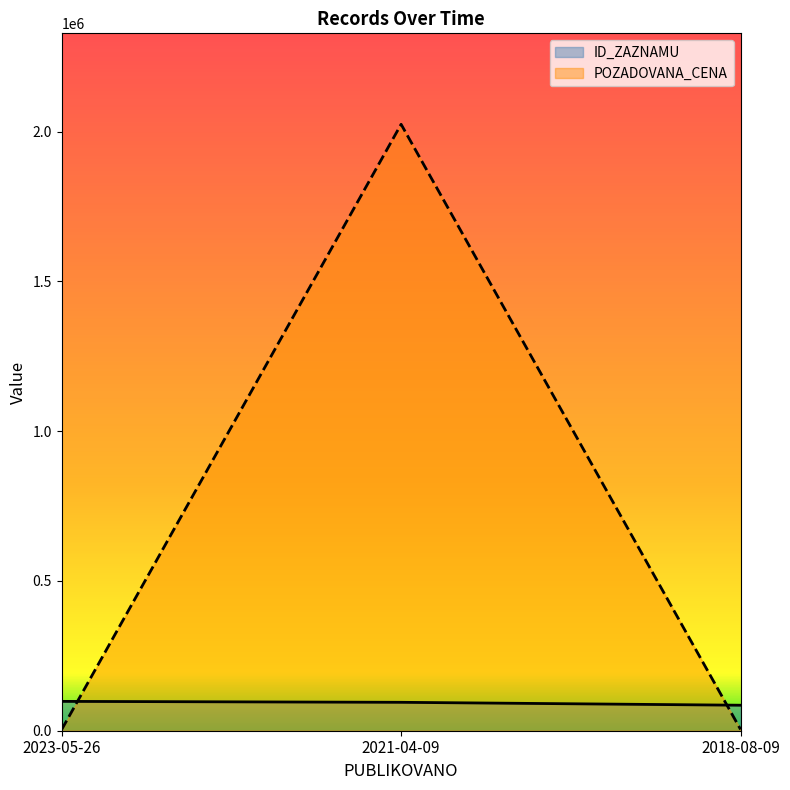

Reading left to right, what are all the values shown in this chart?

ID_ZAZNAMU: 2023-05-26=97948	2021-04-09=94837	2018-08-09=85117
POZADOVANA_CENA: 2023-05-26=3750	2021-04-09=2024350	2018-08-09=4300